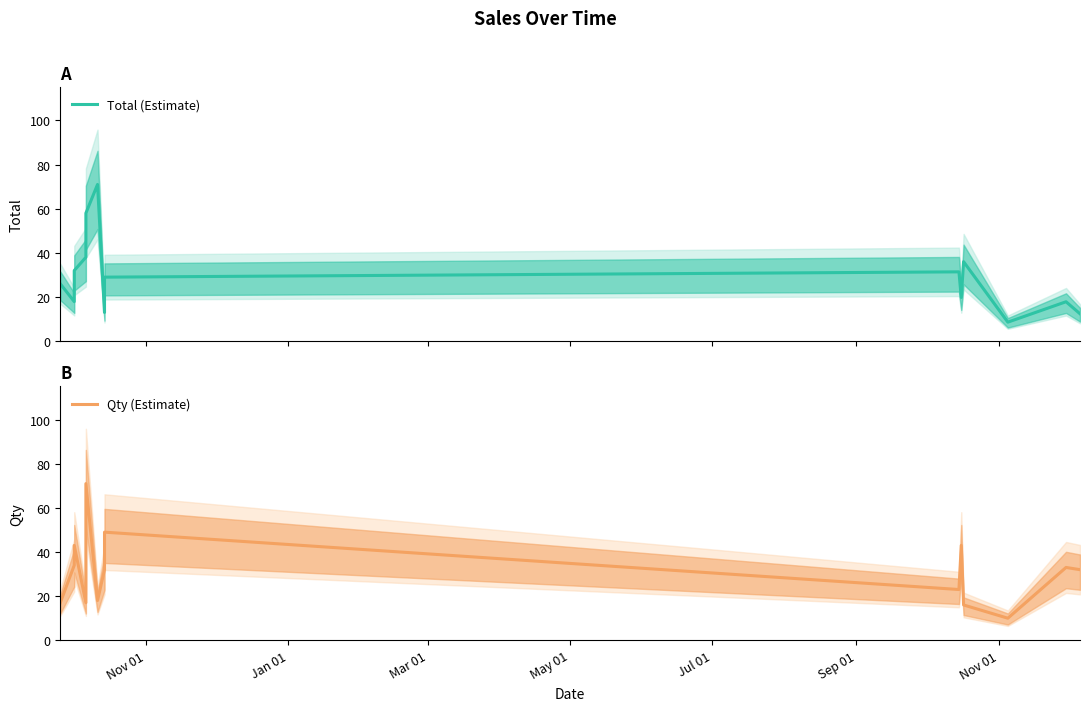

How many values in the Total (Estimate) series are below 29?

7